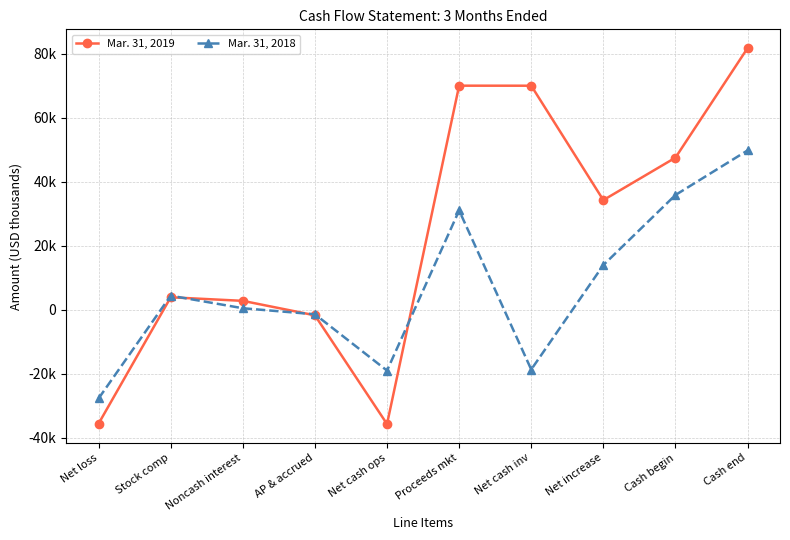

True or false: Mar. 31, 2018 has a value of 439 at Noncash interest.

True